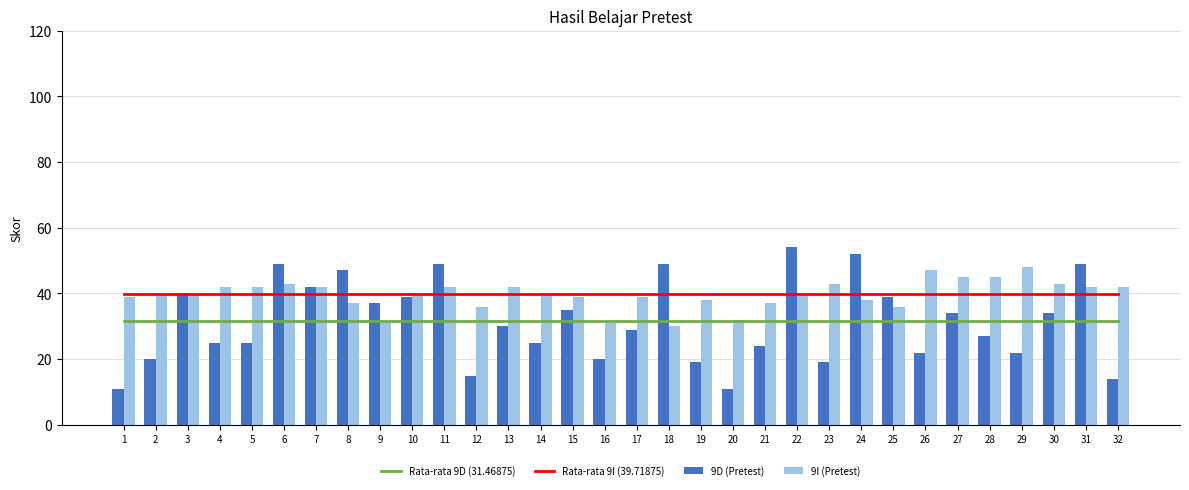

Is it true that Rata-rata 9I (39.71875) equals 14.9 at 6?

False